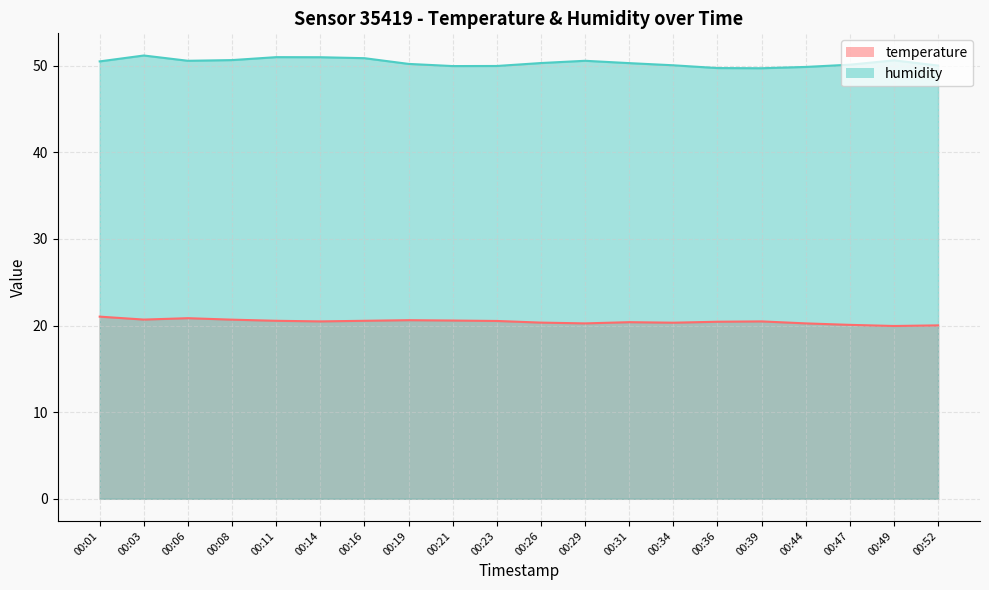

True or false: temperature and humidity cross at least once.

False